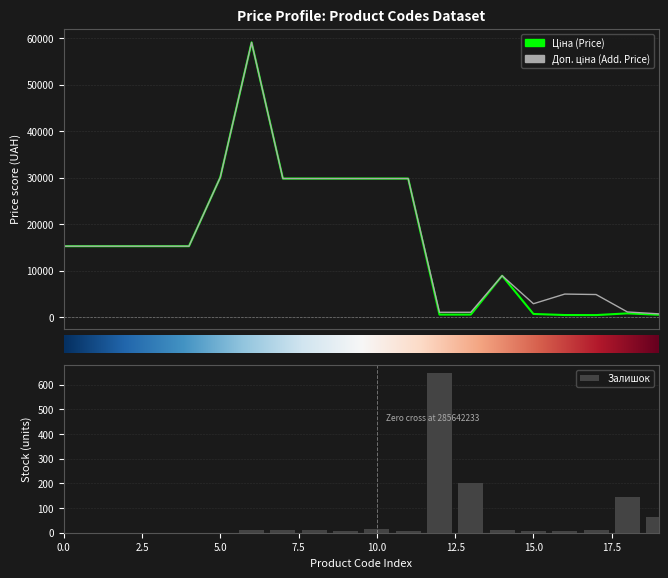

What is the maximum value shown in the chart?

59075.7